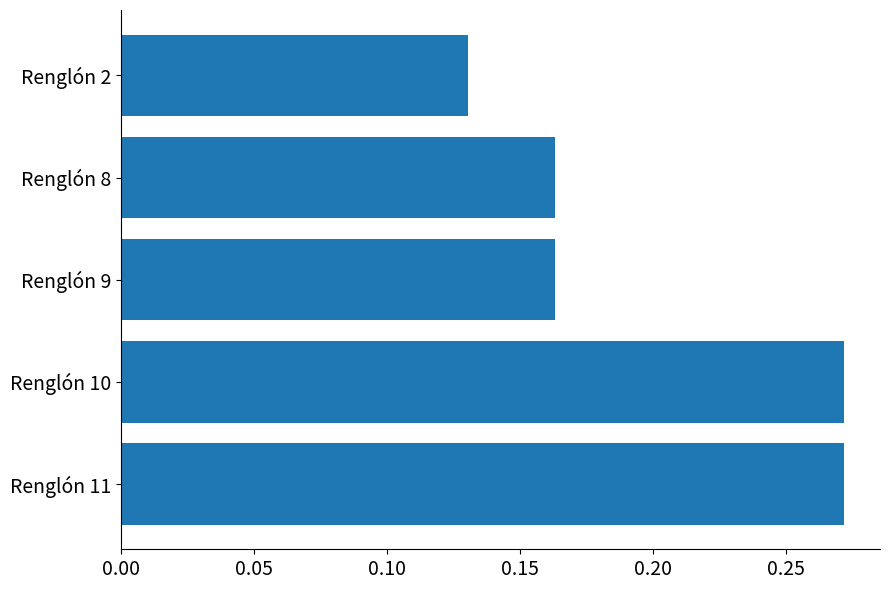

What is the sum of all values?

1.0